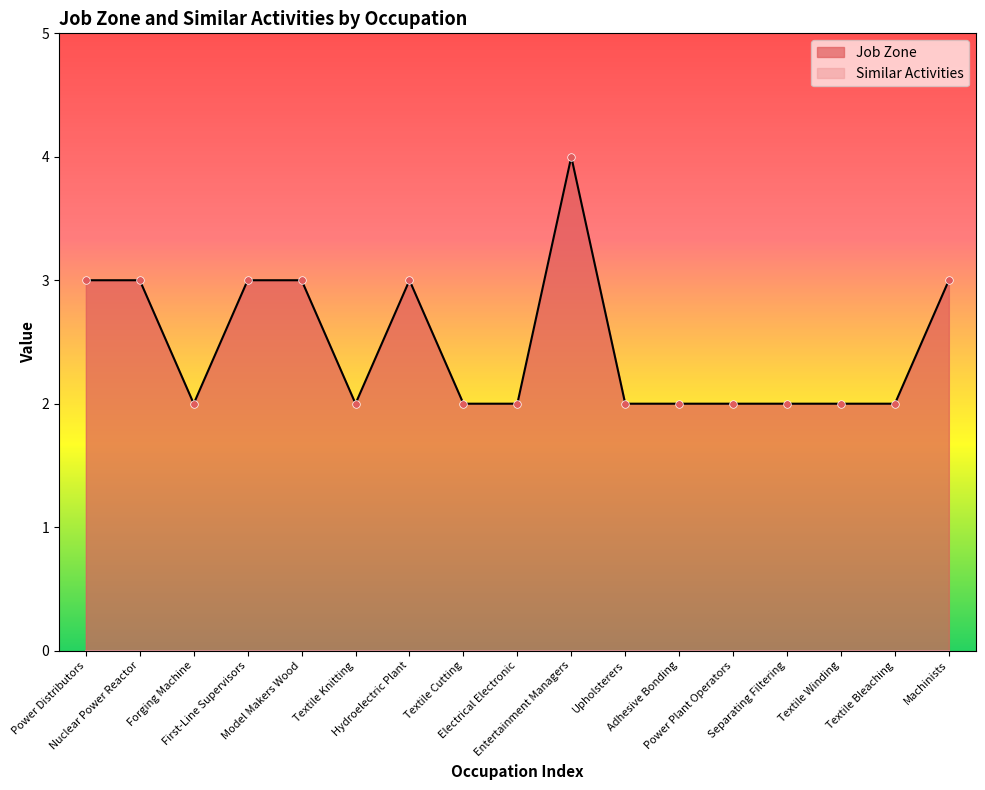

Between Machinists and Model Makers Wood, which is larger?

Machinists